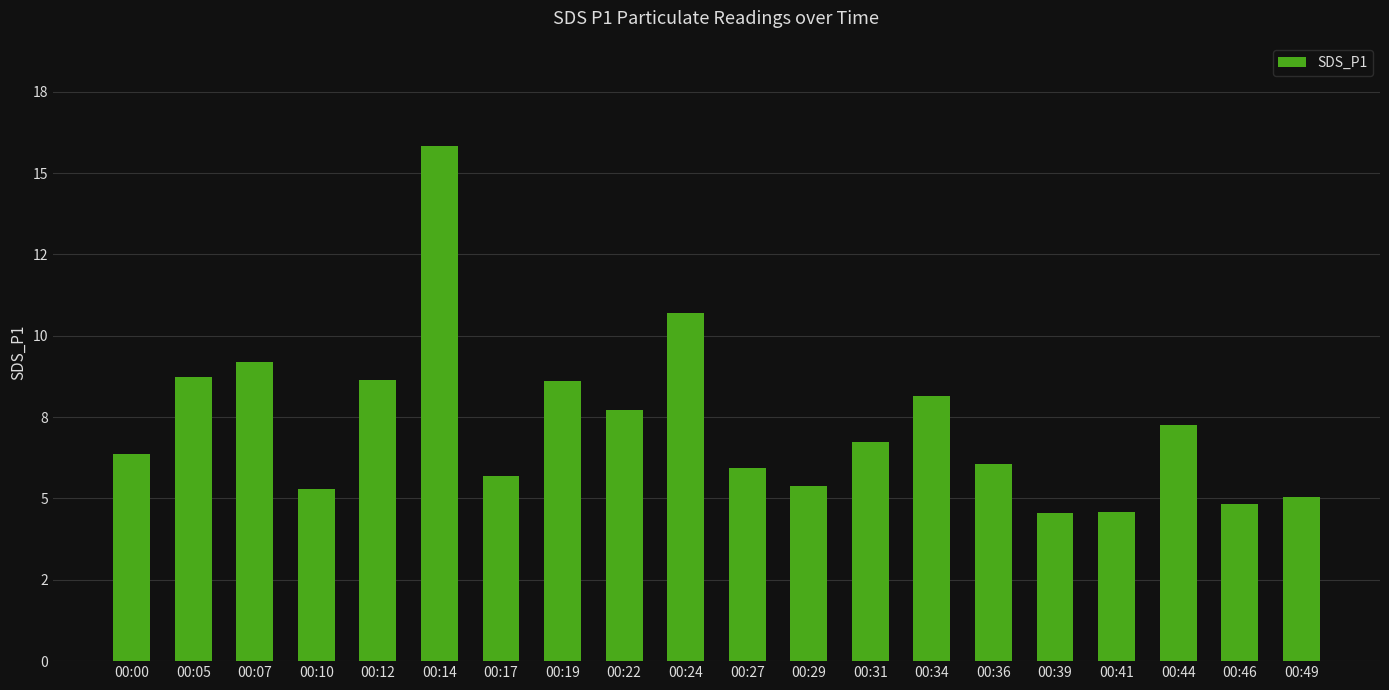

Are the bars horizontal?

No